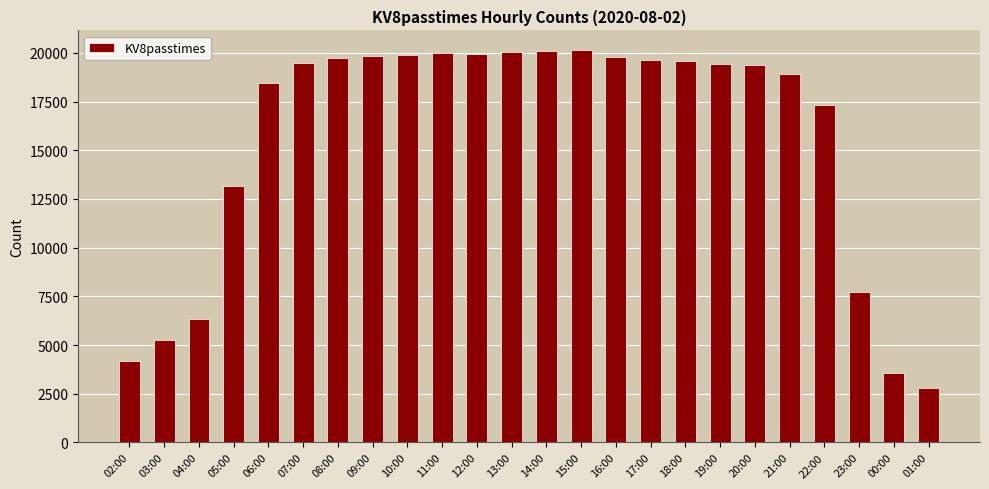

Are the bars horizontal?

No